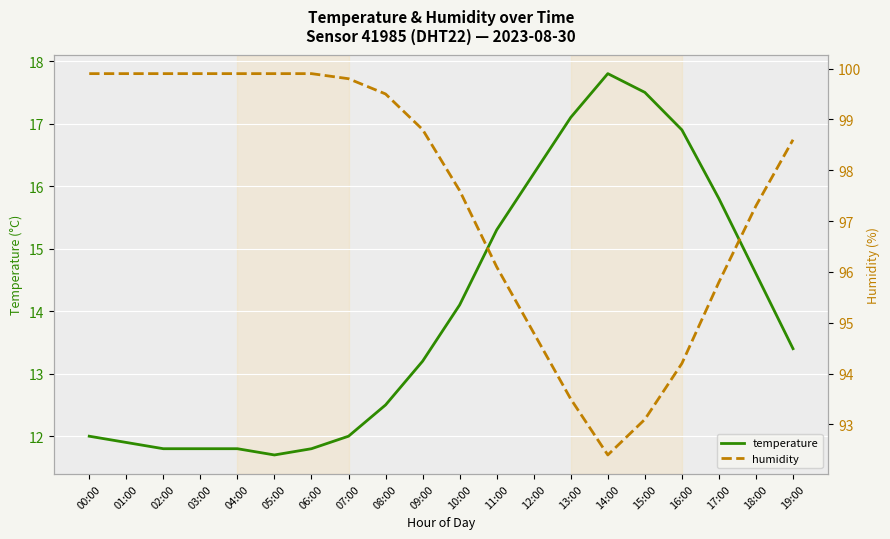

The value of humidity at 03:00 is 99.9. True or false?

True